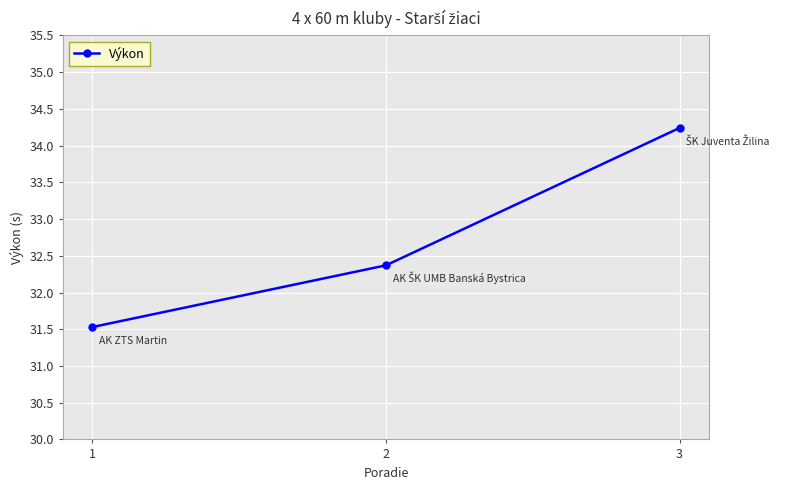

The chart shows a value of 31.5 at 1. True or false?

True